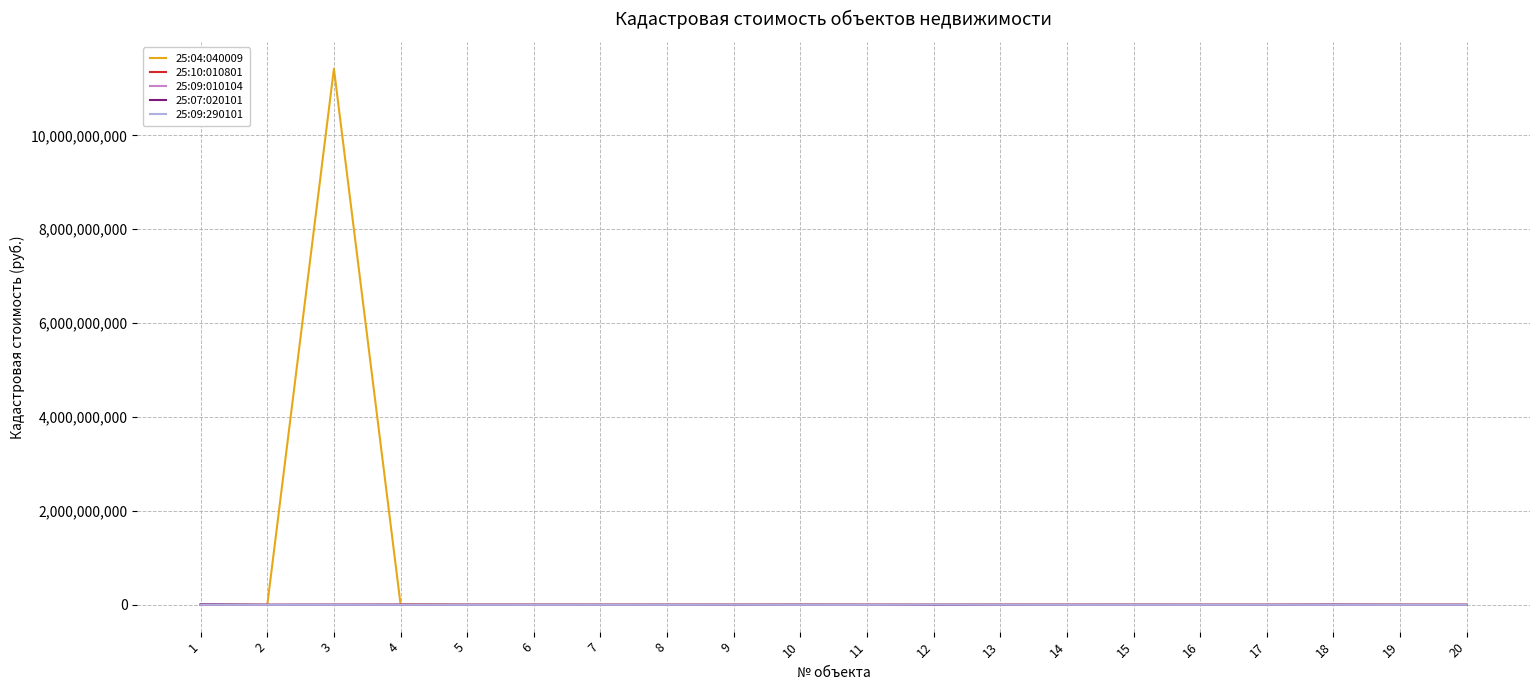

At which category is the sum across all series the highest?

3